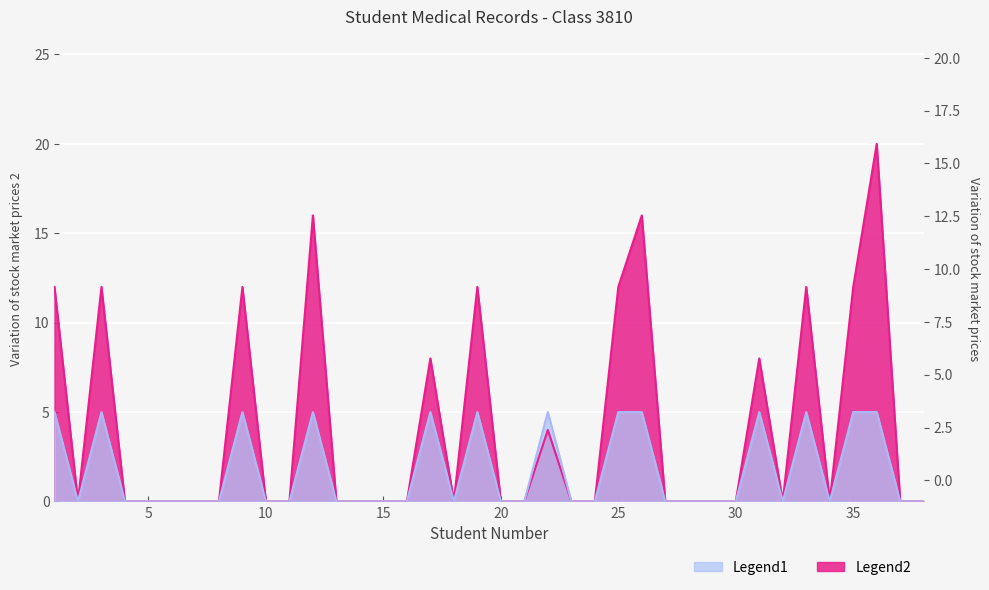

Which has a higher value, 37 or 4?

37